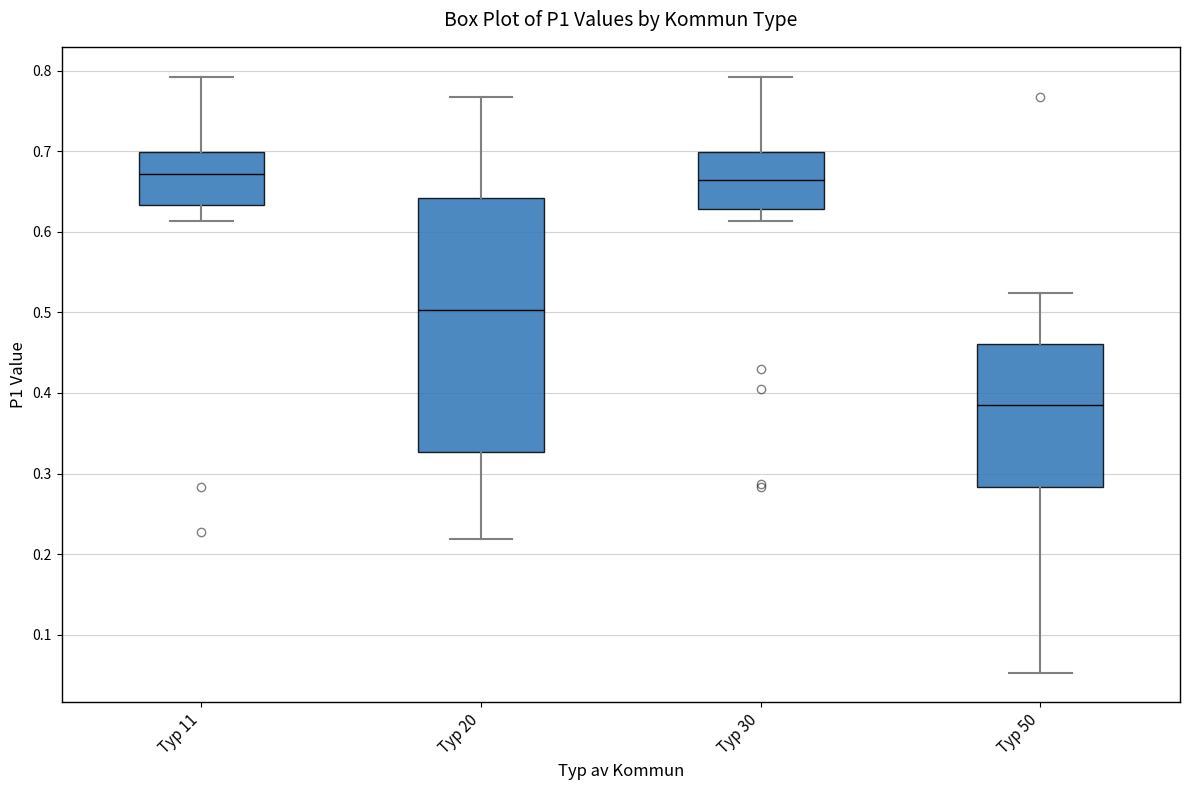

Reading left to right, transcribe this box plot: for each box, give where its median line is, the range the box spans, and where its two whiskers end, as read against the y-axis. The values are not printed on the chart, so give them approximately, as read against the axis.

Typ 11: median 0.67, box 0.63 to 0.70, whiskers 0.61 to 0.79
Typ 20: median 0.50, box 0.33 to 0.64, whiskers 0.22 to 0.77
Typ 30: median 0.66, box 0.63 to 0.70, whiskers 0.61 to 0.79
Typ 50: median 0.39, box 0.28 to 0.46, whiskers 0.05 to 0.52